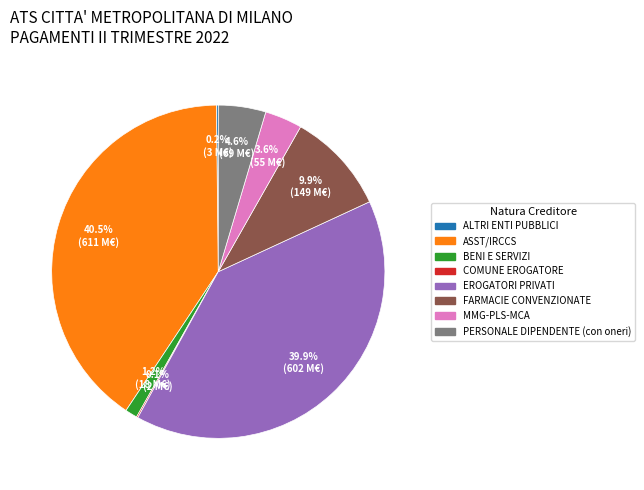

Between MMG-PLS-MCA and ASST/IRCCS, which is larger?

ASST/IRCCS